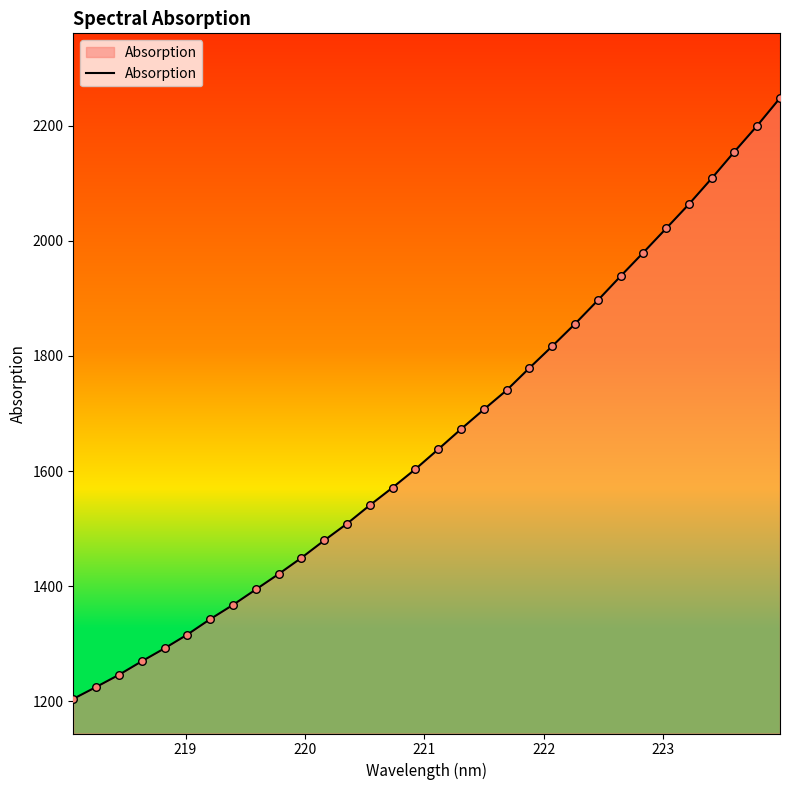

What is the greatest value displayed?

2248.1